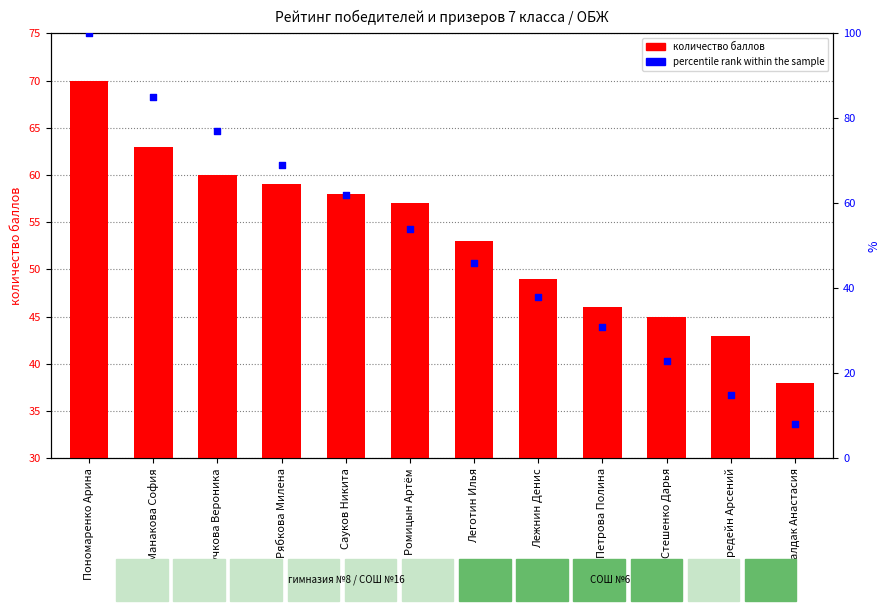

Which series reaches the minimum Y coordinate?

percentile rank within the sample